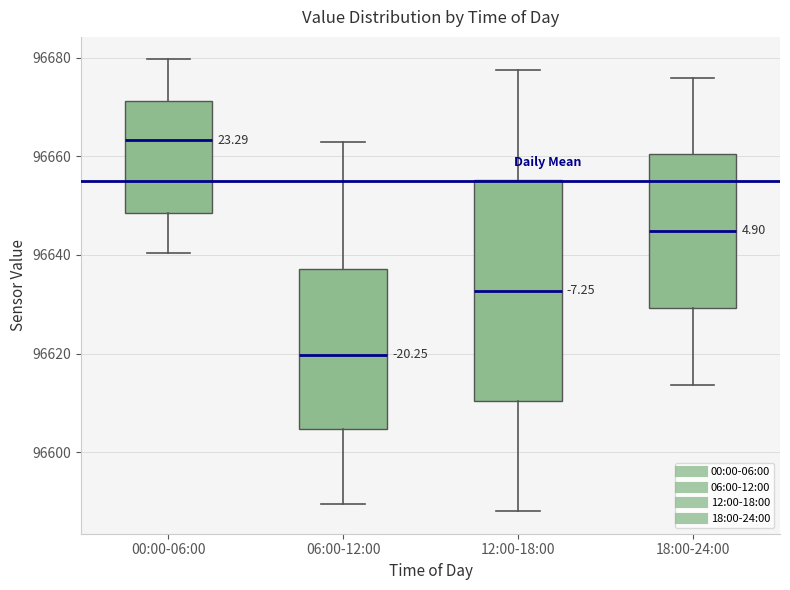

Reading left to right, transcribe this box plot: for each box, give where its median line is, the range the box spans, and where its two whiskers end, as read against the y-axis. The values are not printed on the chart, so give them approximately, as read against the axis.

00:00-06:00: median 96664, box 96648 to 96672, whiskers 96640 to 96680
06:00-12:00: median 96620, box 96604 to 96638, whiskers 96590 to 96664
12:00-18:00: median 96632, box 96610 to 96656, whiskers 96588 to 96678
18:00-24:00: median 96644, box 96630 to 96660, whiskers 96614 to 96676